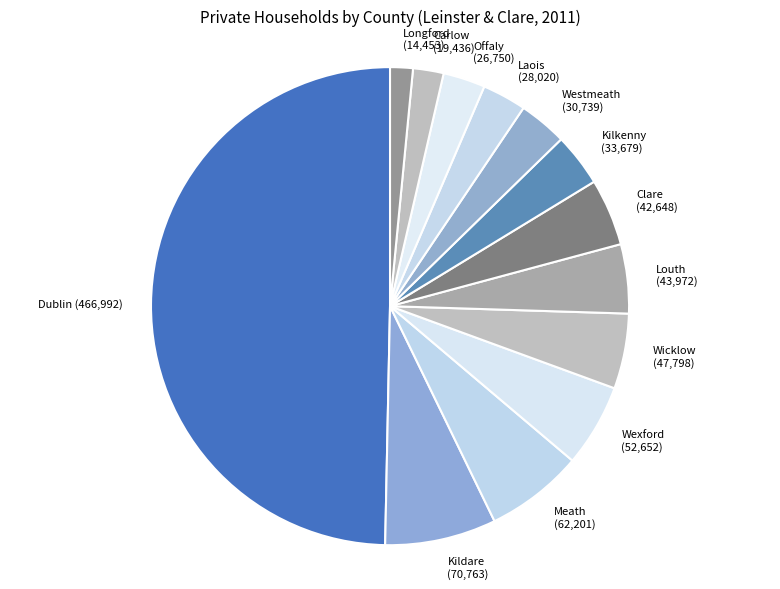

Count the number of slices in the pie.

13